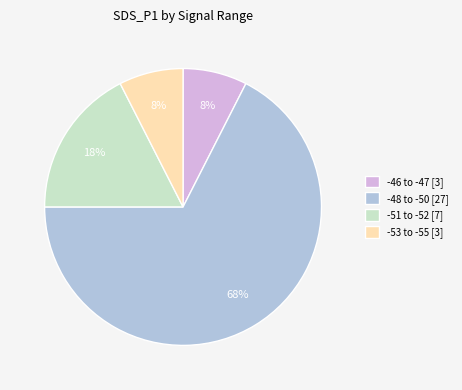

What is the largest slice in the pie chart?

-48 to -50 [27]